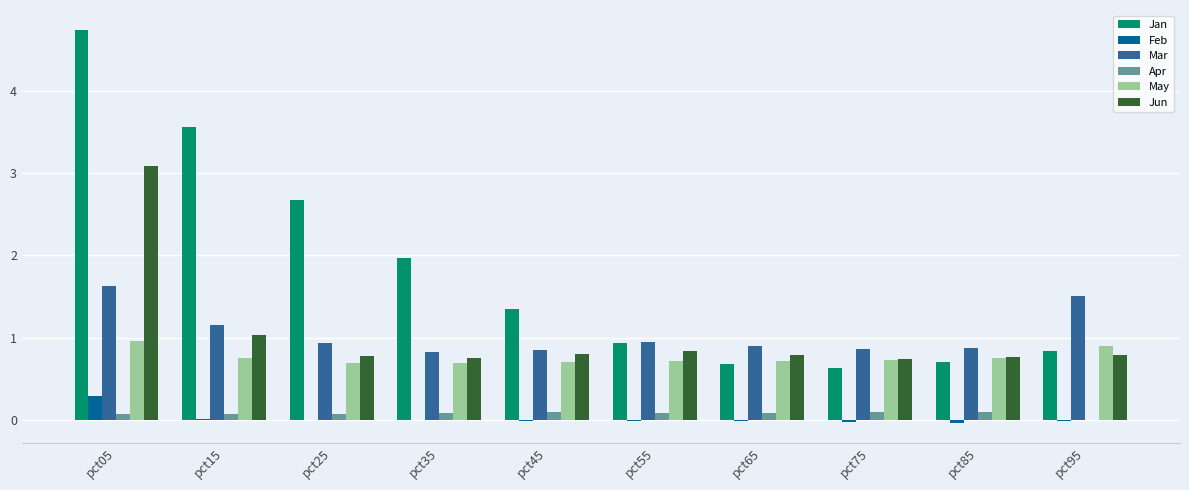

How many series are shown in this chart?

6